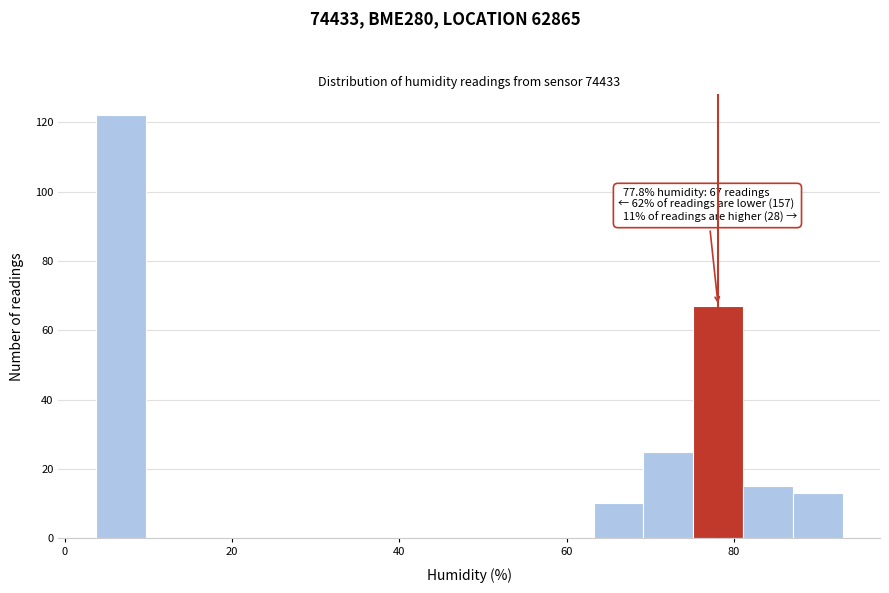

Read against the x-axis, roughly where is the centre of the tallest bar?

6